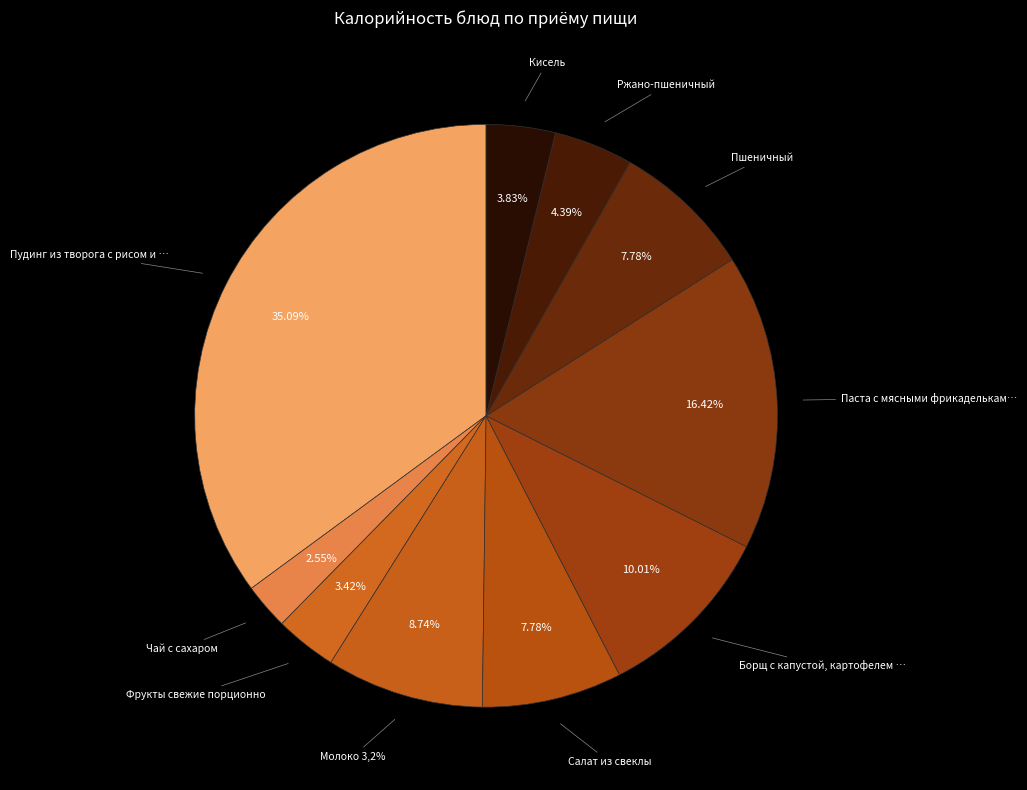

What percentage is the Борщ с капустой, картофелем и сметаной slice, to the nearest percent?

10%